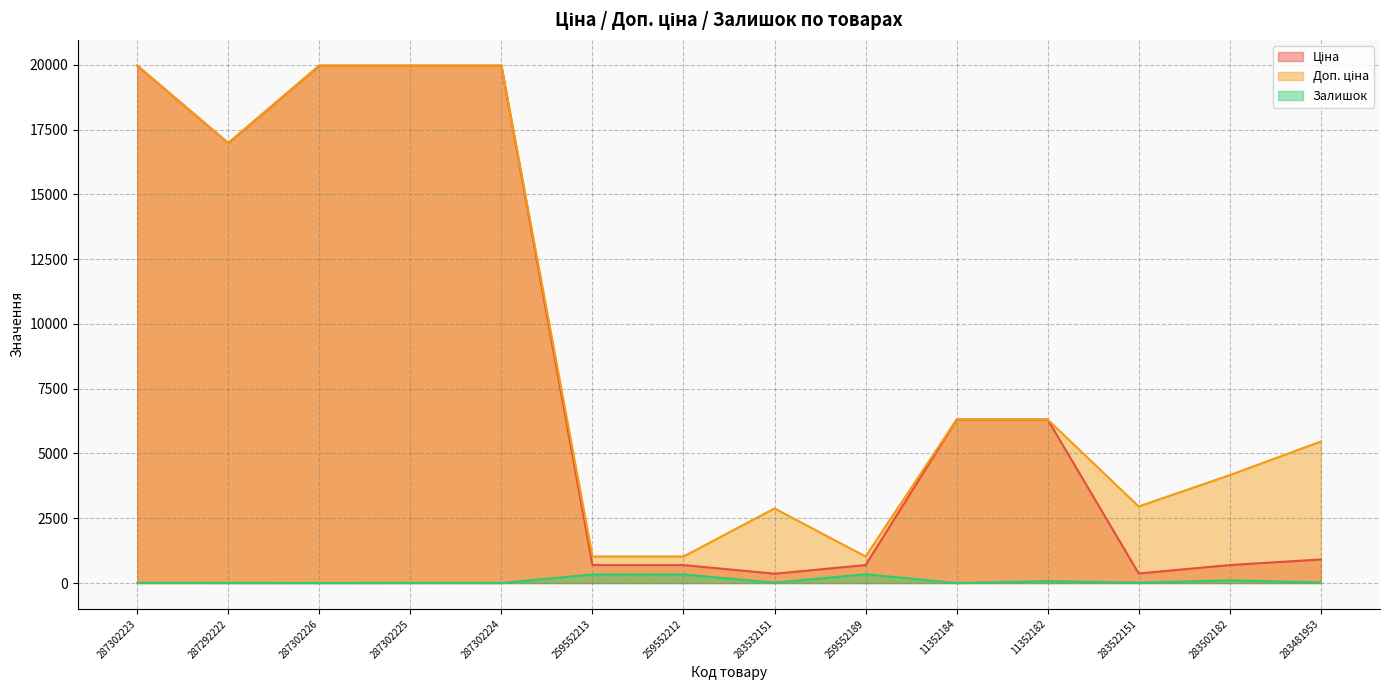

What is the highest value of the Залишок series?

339.0